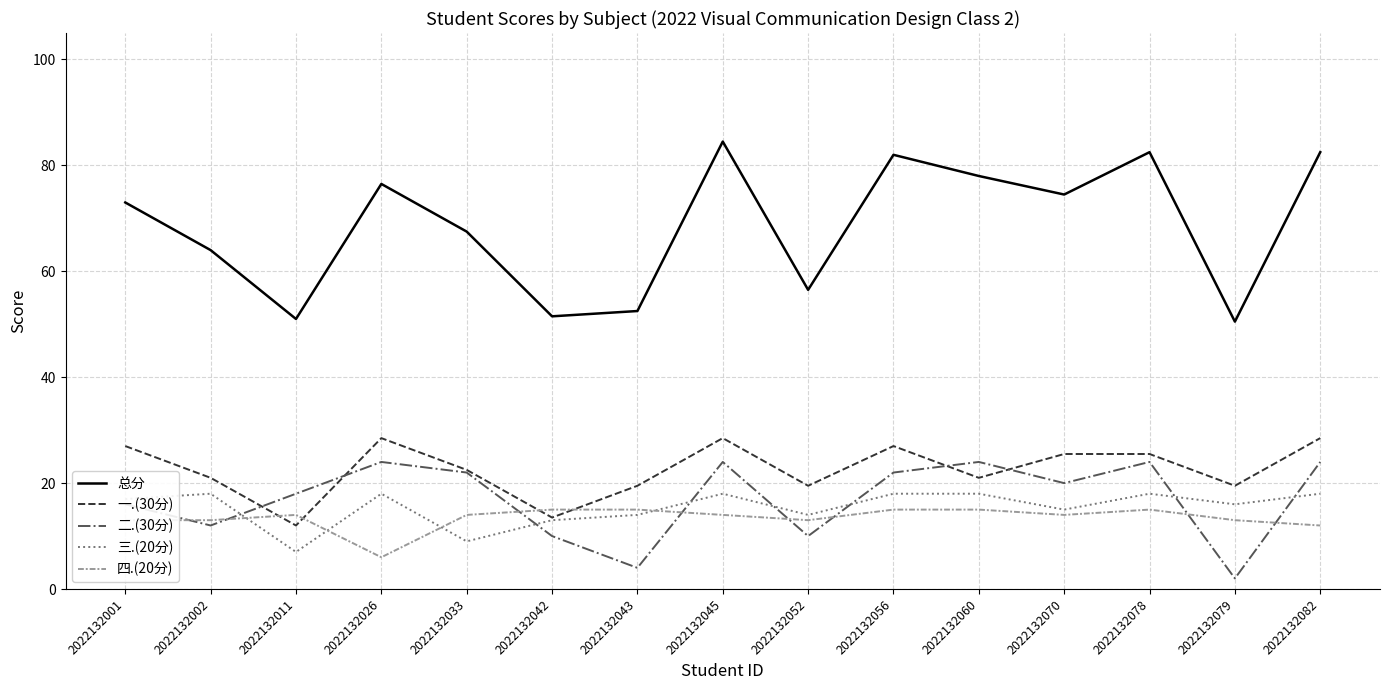

Reading left to right, extract all data points from this chart.

总分: 73.0	64.0	51.0	76.5	67.5	51.5	52.5	84.5	56.5	82.0	78.0	74.5	82.5	50.5	82.5
一.(30分): 27.0	21.0	12.0	28.5	22.5	13.5	19.5	28.5	19.5	27.0	21.0	25.5	25.5	19.5	28.5
二.(30分): 16.0	12.0	18.0	24.0	22.0	10.0	4.0	24.0	10.0	22.0	24.0	20.0	24.0	2.0	24.0
三.(20分): 17.0	18.0	7.0	18.0	9.0	13.0	14.0	18.0	14.0	18.0	18.0	15.0	18.0	16.0	18.0
四.(20分): 13.0	13.0	14.0	6.0	14.0	15.0	15.0	14.0	13.0	15.0	15.0	14.0	15.0	13.0	12.0